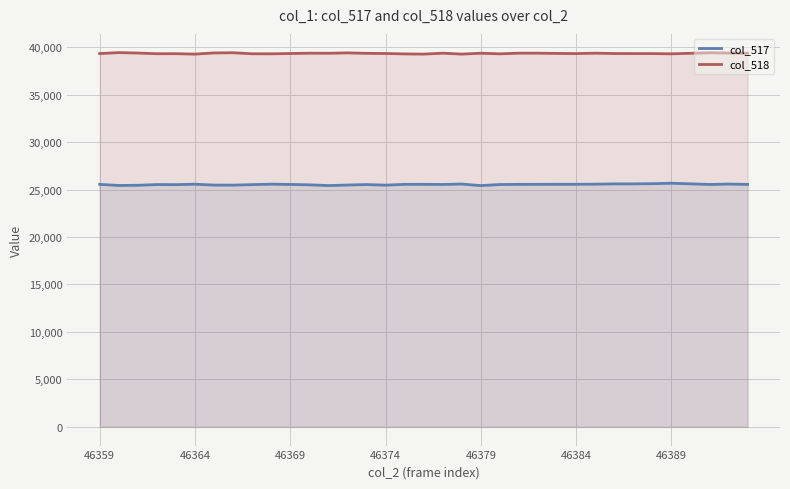

What is the highest value of the col_517 series?

25663